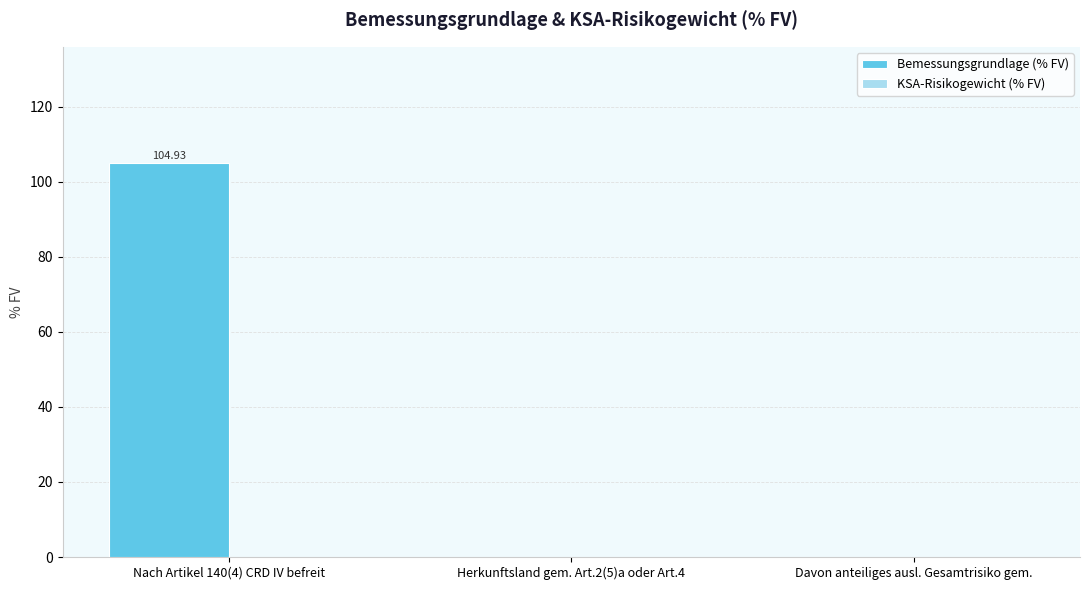

Between Herkunftsland gem. Art.2(5)a oder Art.4 and Nach Artikel 140(4) CRD IV befreit, which is larger?

Nach Artikel 140(4) CRD IV befreit